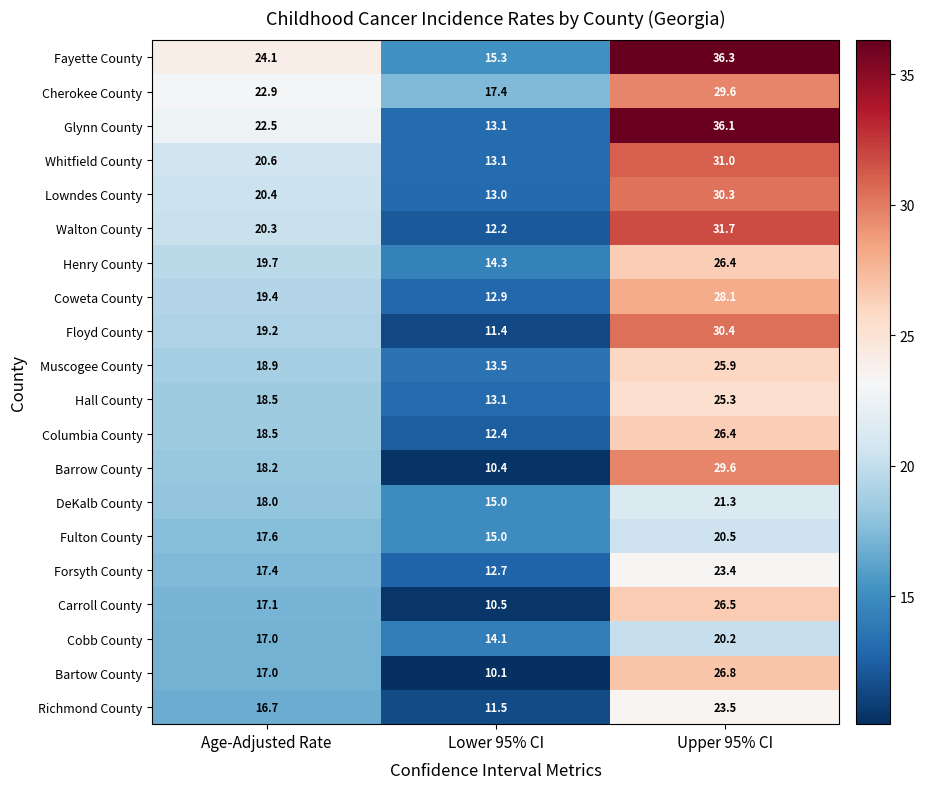

At which label does Cherokee County reach its peak?

Upper 95% CI